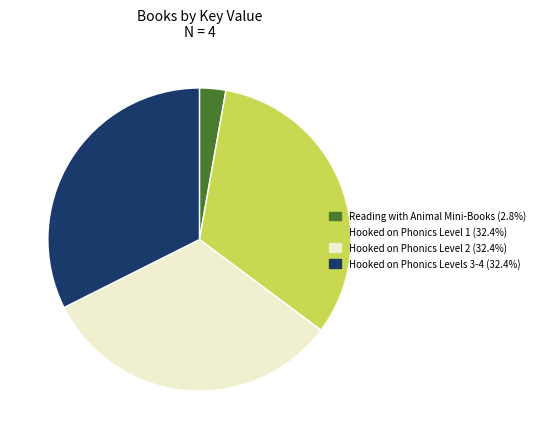

Is there any slice that represents more than half of the pie?

No